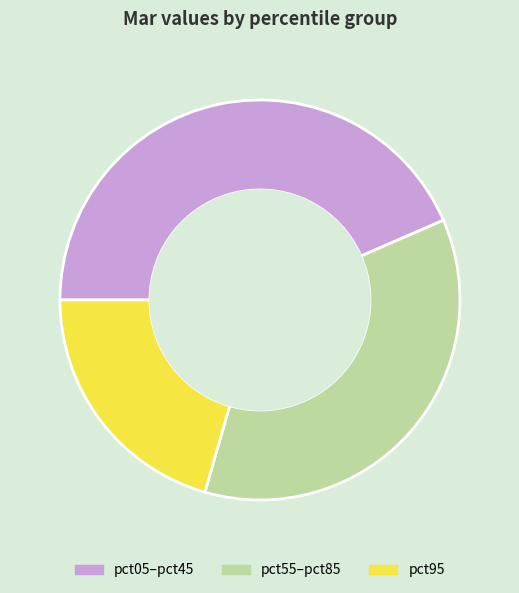

What is the ratio of the value at pct55–pct85 to the value at pct05–pct45?

0.8